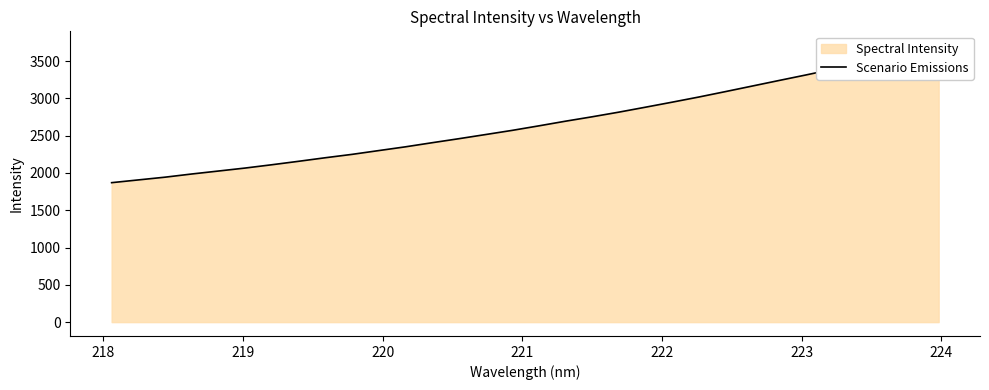

What is the sum of all values?

85417.7